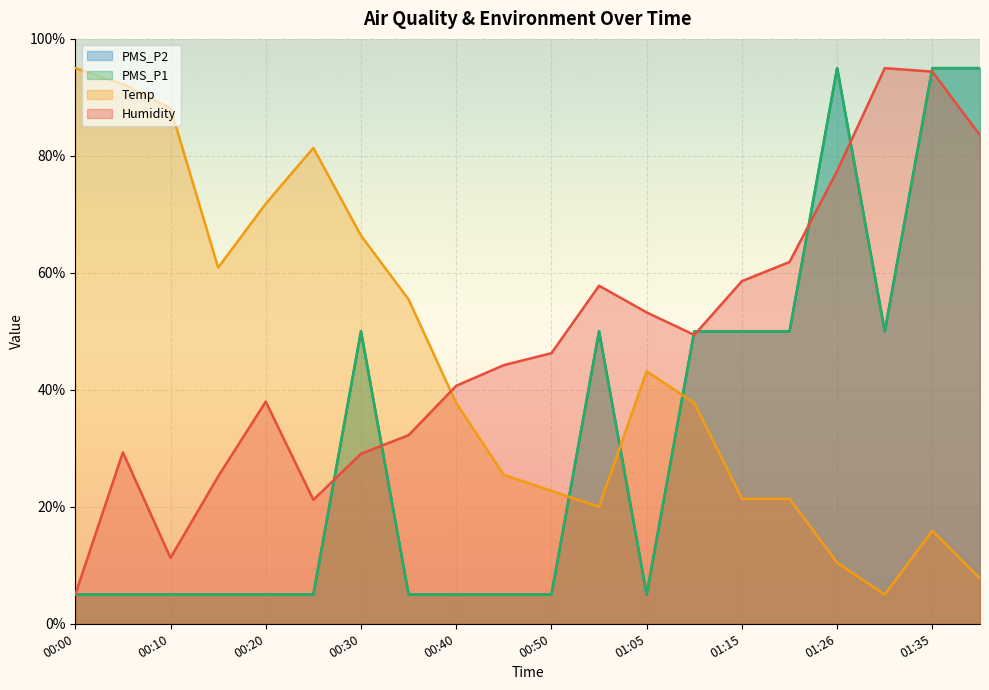

The Humidity series shows 94.4 at 01:35. True or false?

True